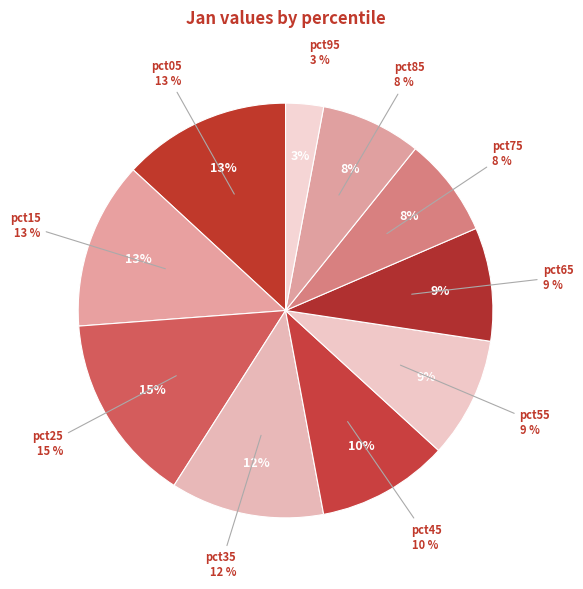

Count the number of slices in the pie.

10